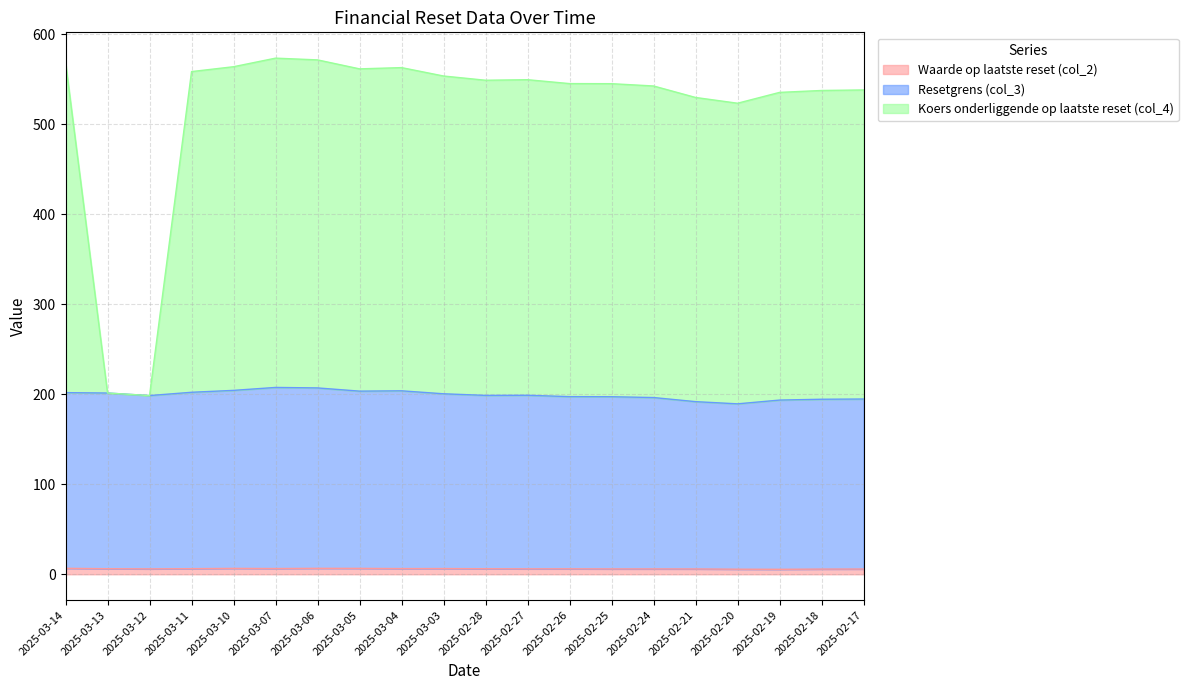

What is the value of the Waarde op laatste reset (col_2) point at the 4th from the left?

6.2